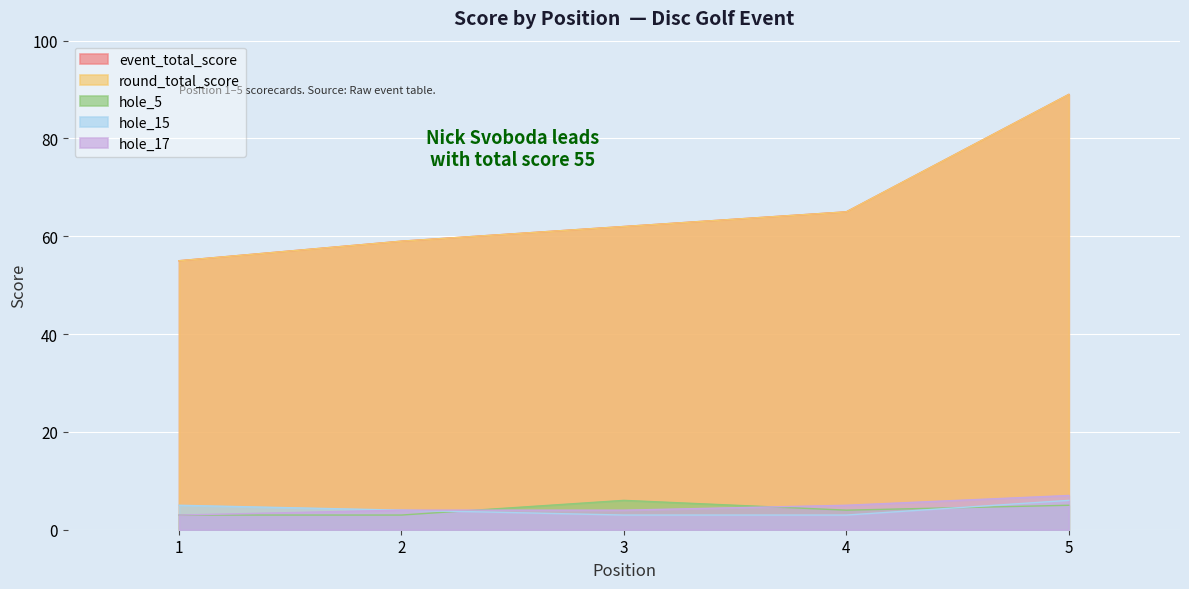

How many values in the hole_15 series exceed 4?

2